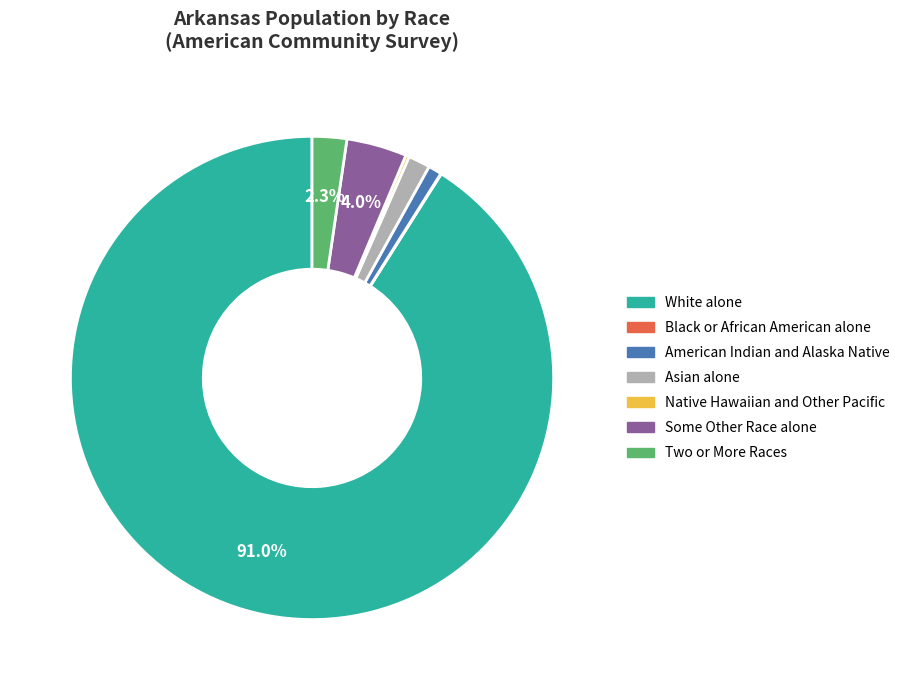

To the nearest percent, what percentage of the pie is White alone?

91%